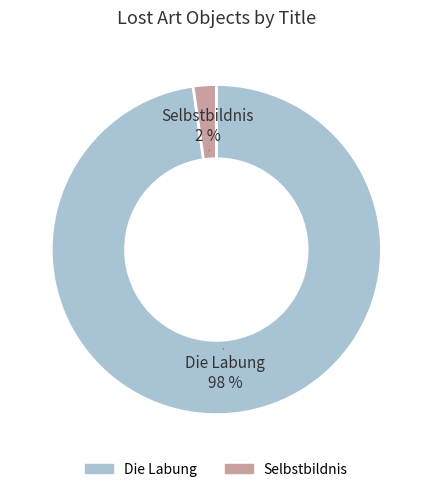

How many slices are in this pie chart?

2